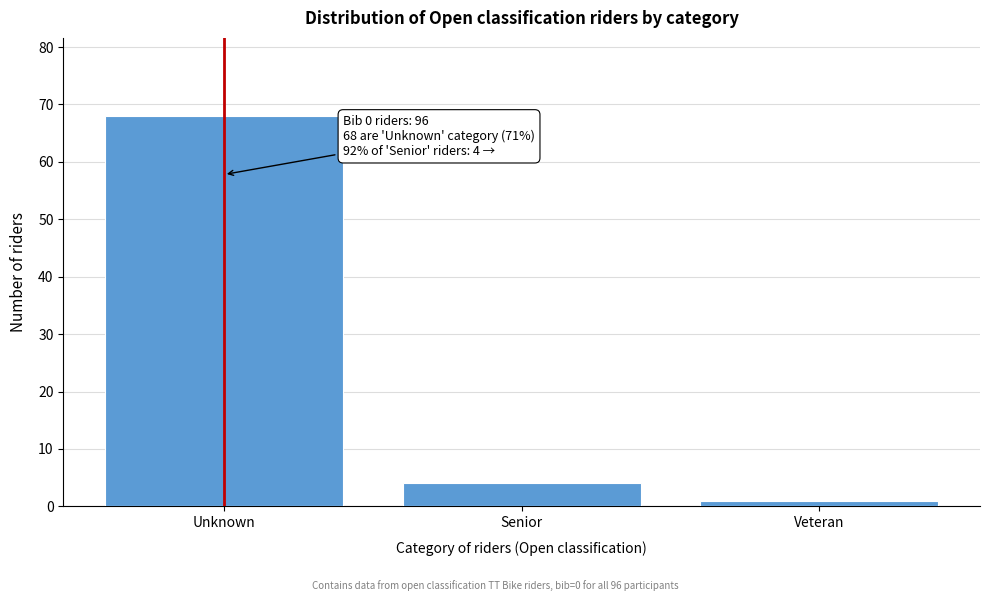

Reading left to right, what are all the values shown in this chart?

68	4	1